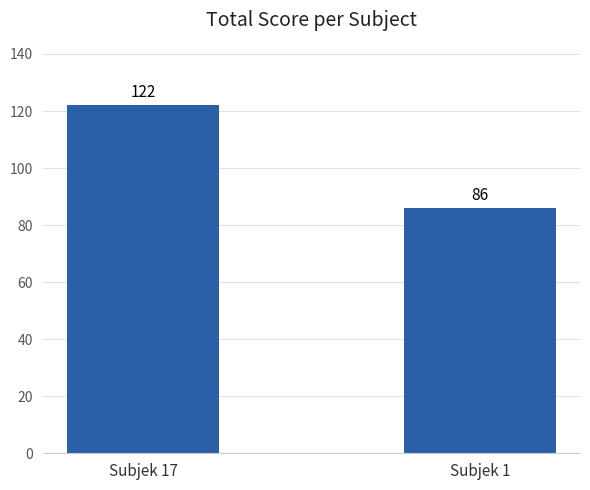

What is the value of the 1st bar from the left?

122